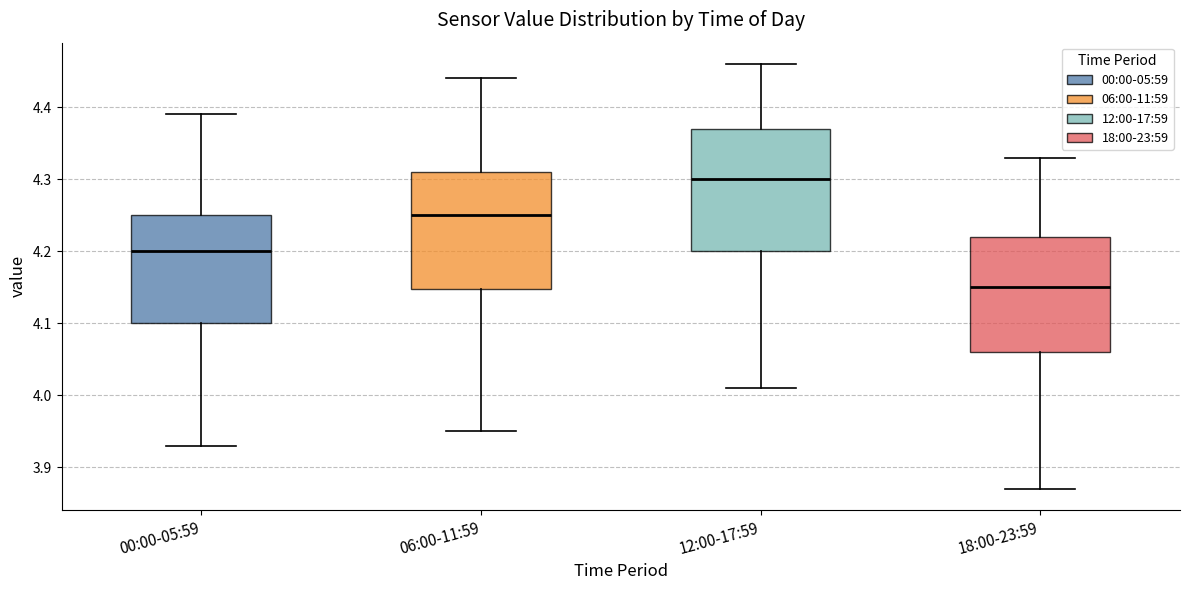

Which box's median line is the highest?

12:00-17:59